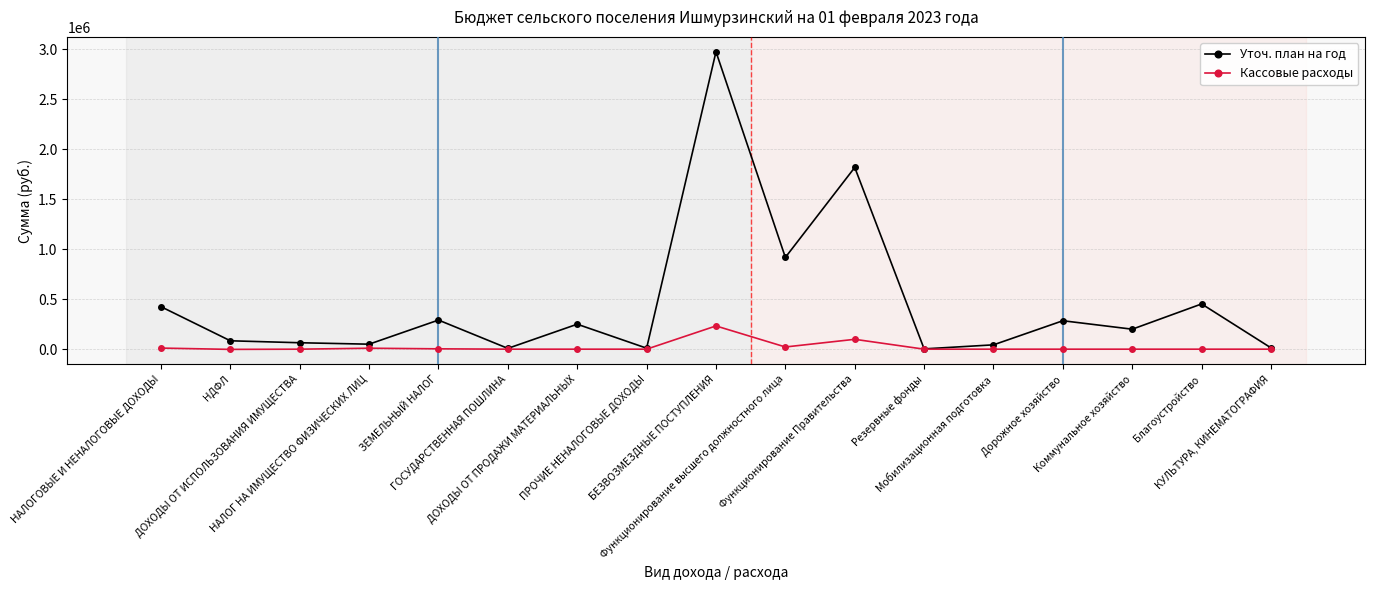

What position from the left is ДОХОДЫ ОТ ИСПОЛЬЗОВАНИЯ ИМУЩЕСТВА?

3